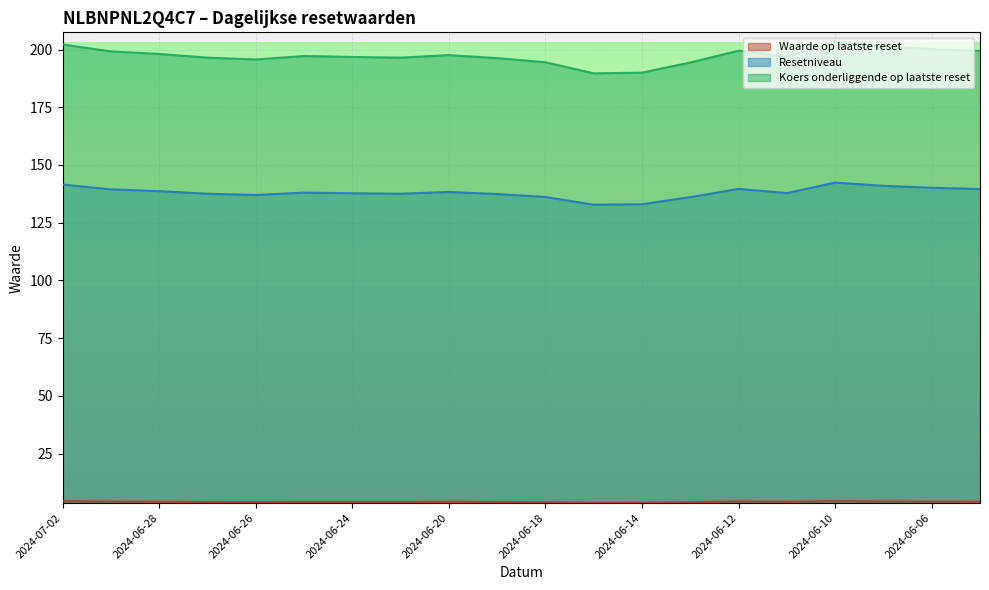

Is the value of Koers onderliggende op laatste reset at 2024-07-02 greater than the value of Resetniveau at 2024-06-06?

Yes